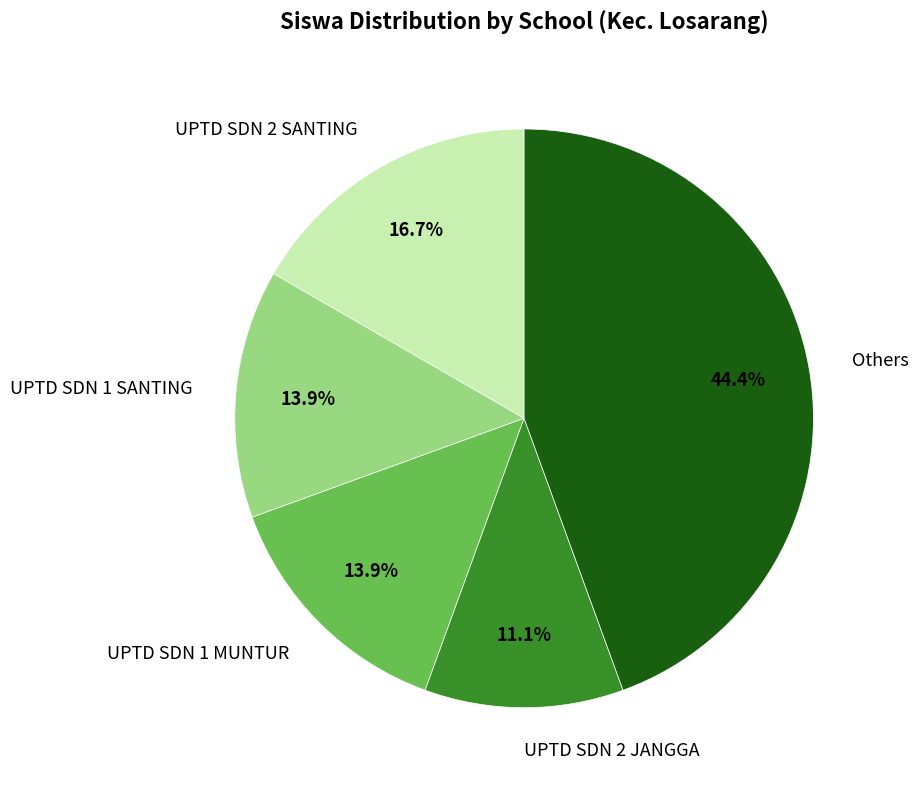

How many slices are in this pie chart?

5